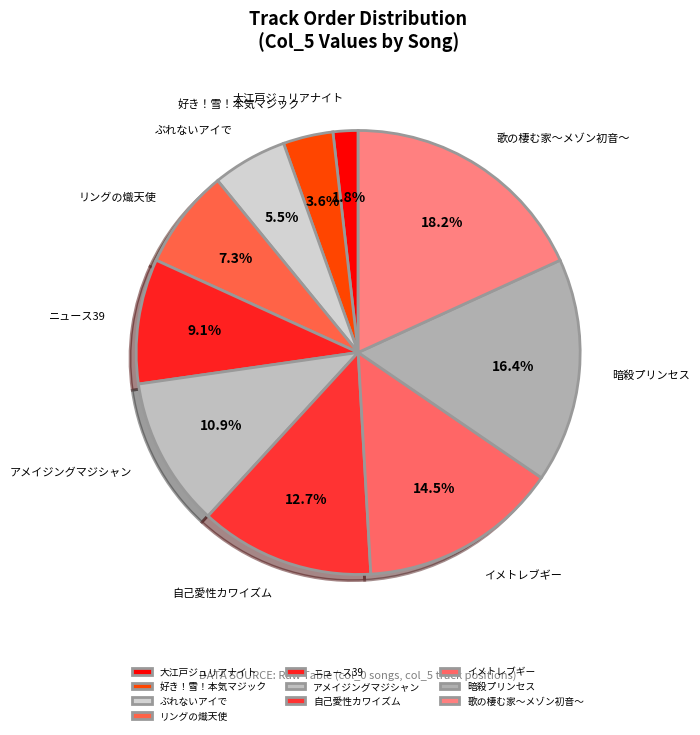

Which has a higher value, ニュース39 or イメトレブギー?

イメトレブギー